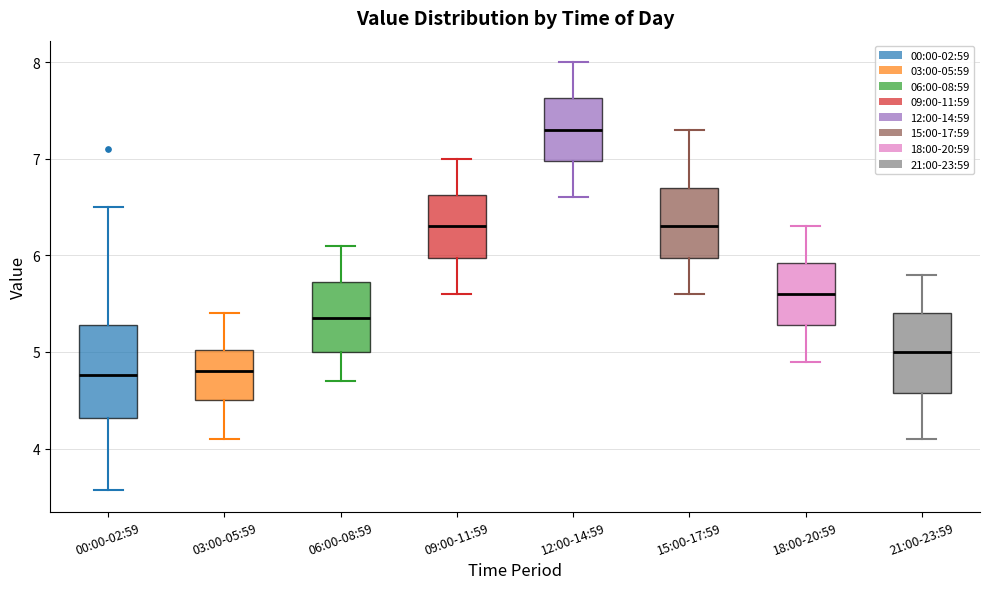

Where does the upper whisker of the box for 15:00-17:59 end on the y-axis? The values are not printed on the chart, so give them approximately, as read against the axis.

7.3